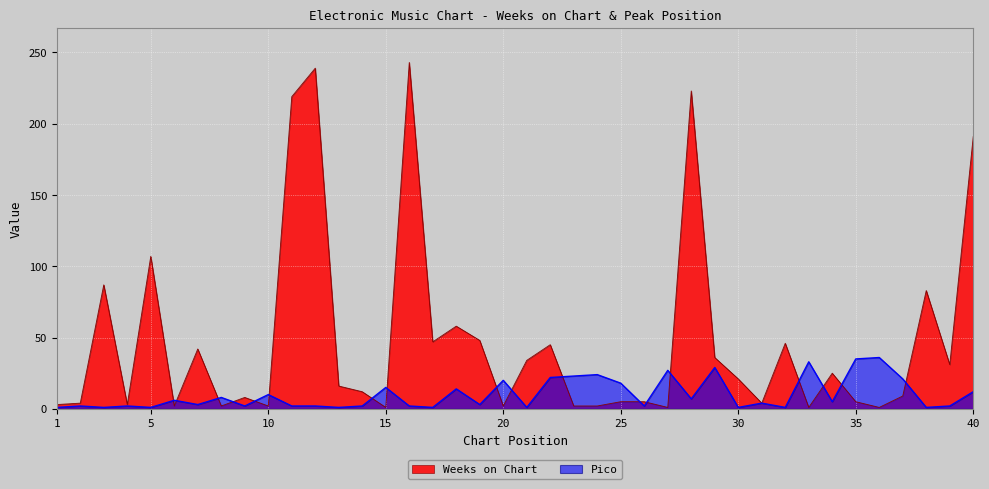

True or false: Pico and Weeks on Chart intersect in this chart.

True